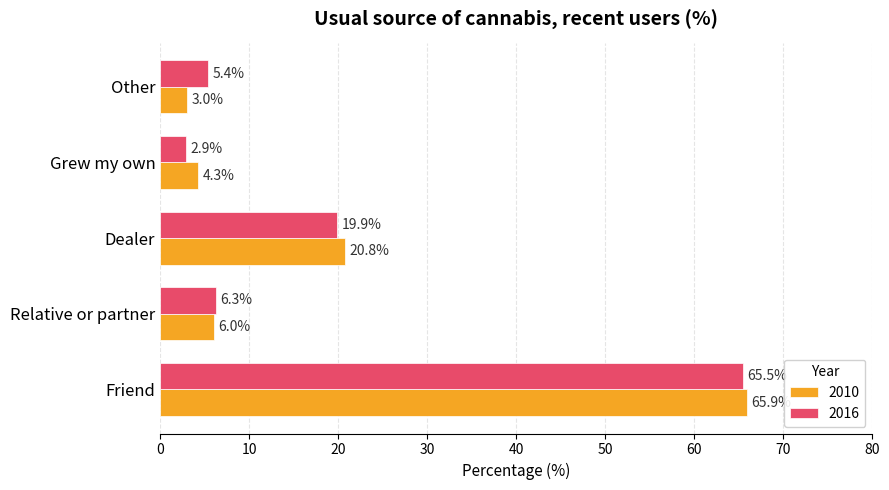

Is the value of 2016 at Friend greater than the value of 2010 at Friend?

No